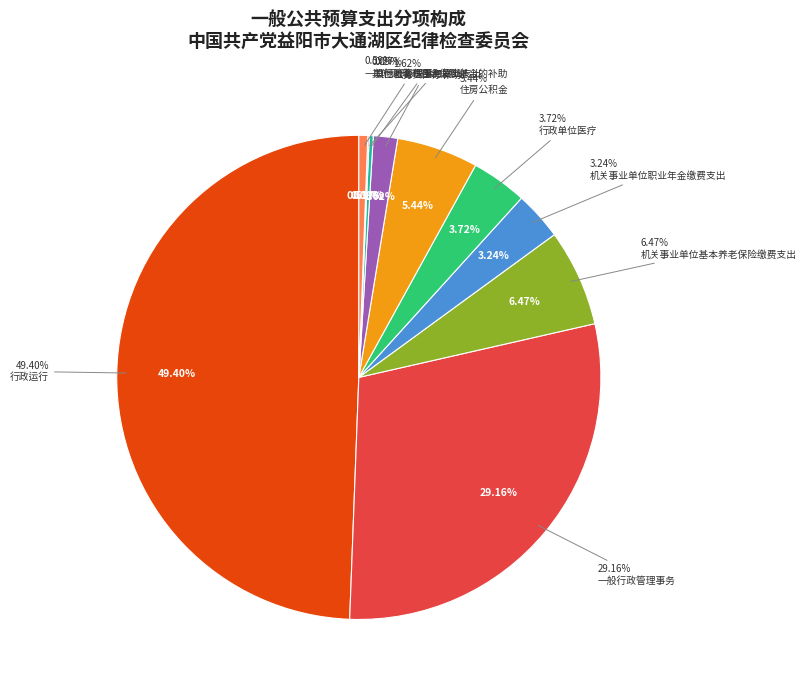

True or false: 一般行政管理事务 accounts for 29% of the total.

True